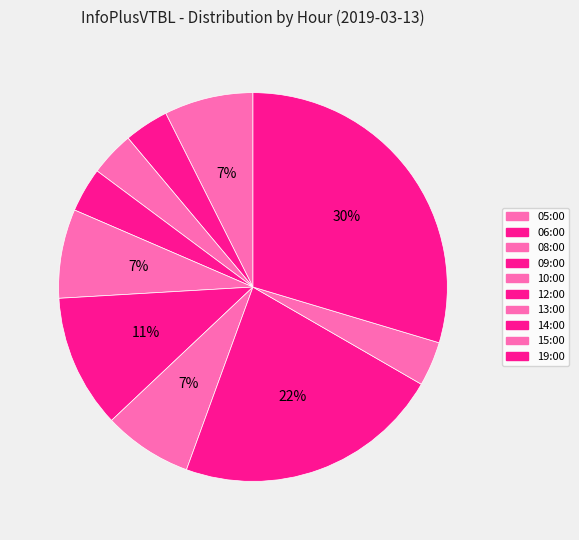

What is the largest slice in the pie chart?

19:00